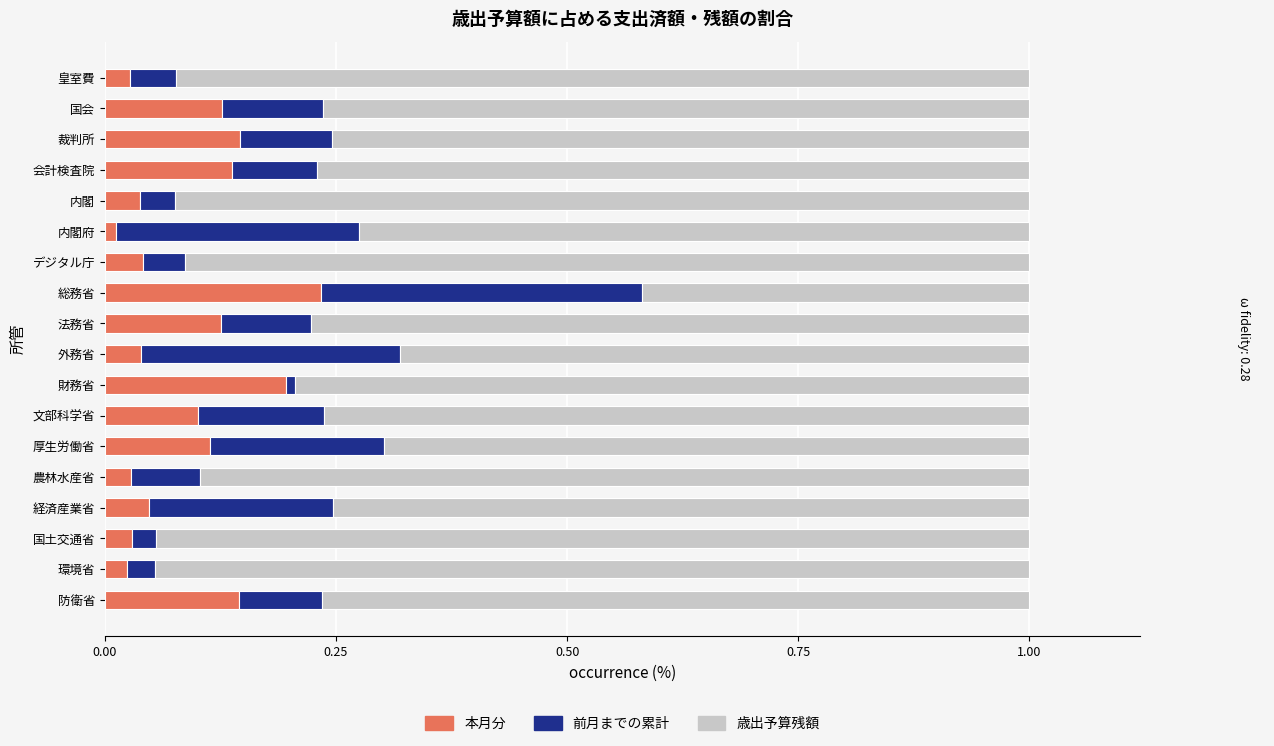

The 本月分 series shows 0.0 at 内閣. True or false?

True